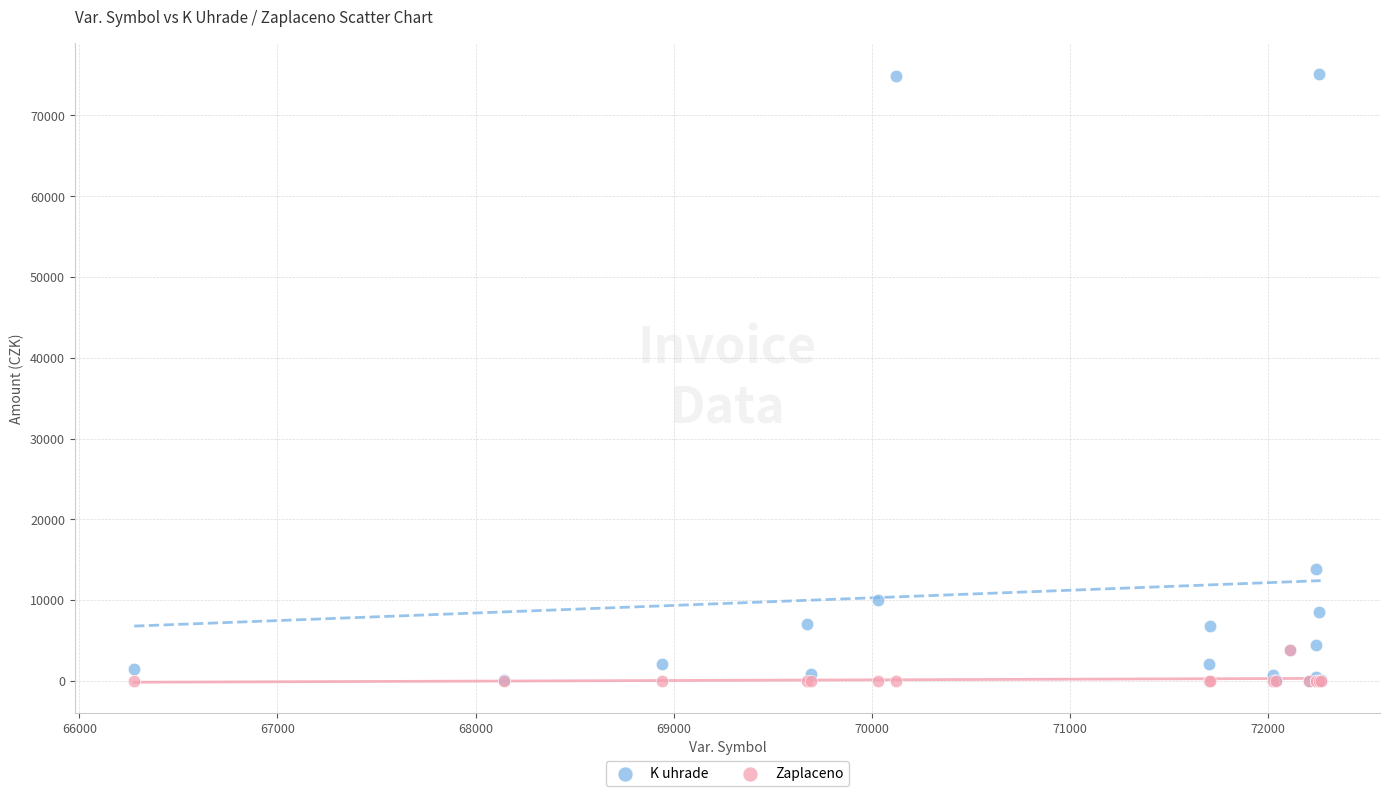

Across all series, what Y value is closest to 37575?

13800.0